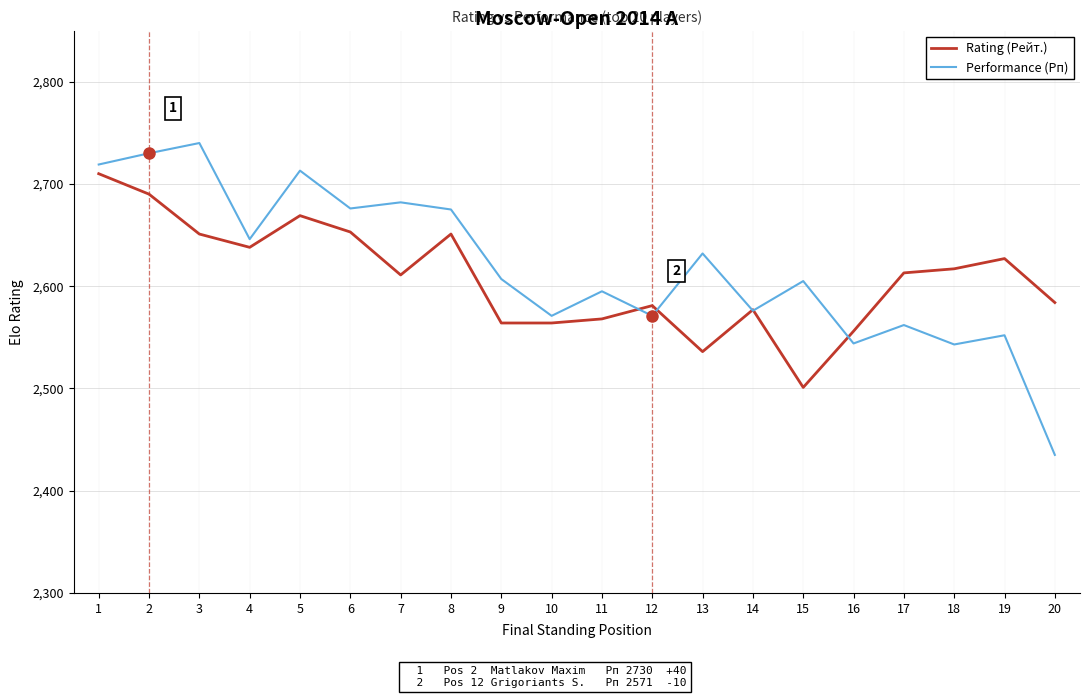

What is the sum of the Performance (Рп) values at 9 and 16?

5151